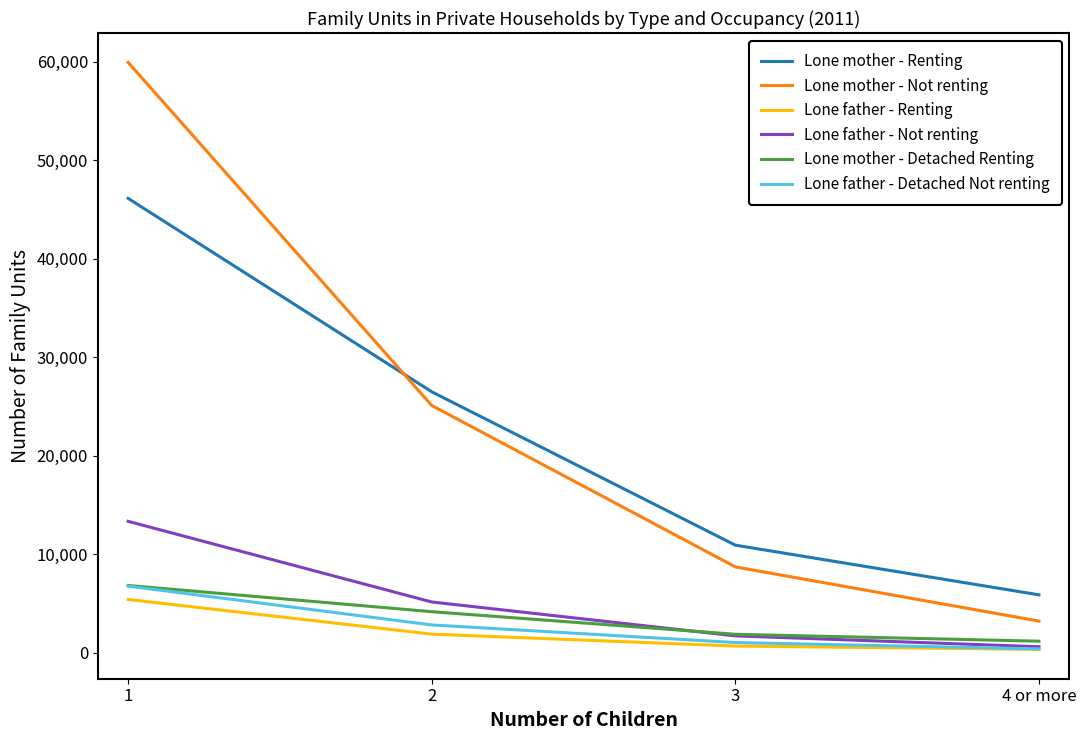

At which label does Lone mother - Not renting first exceed 25090?

1